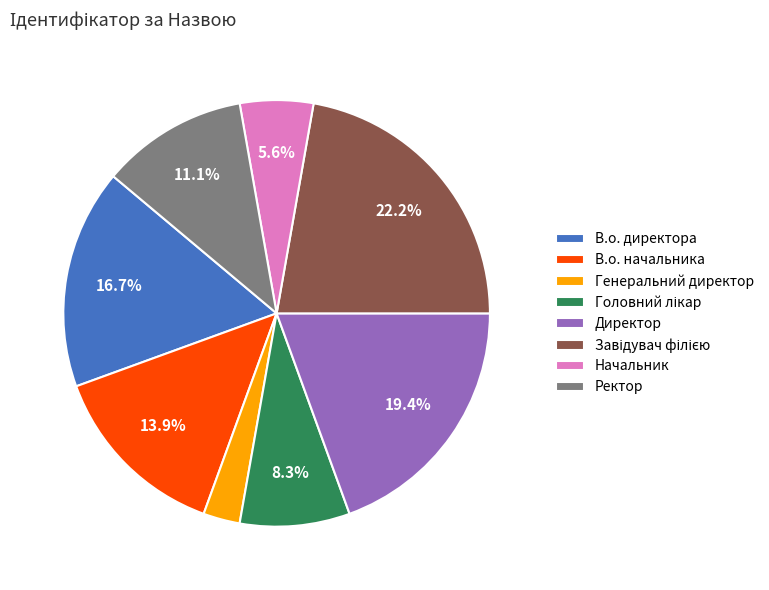

Does any single category account for the majority?

No